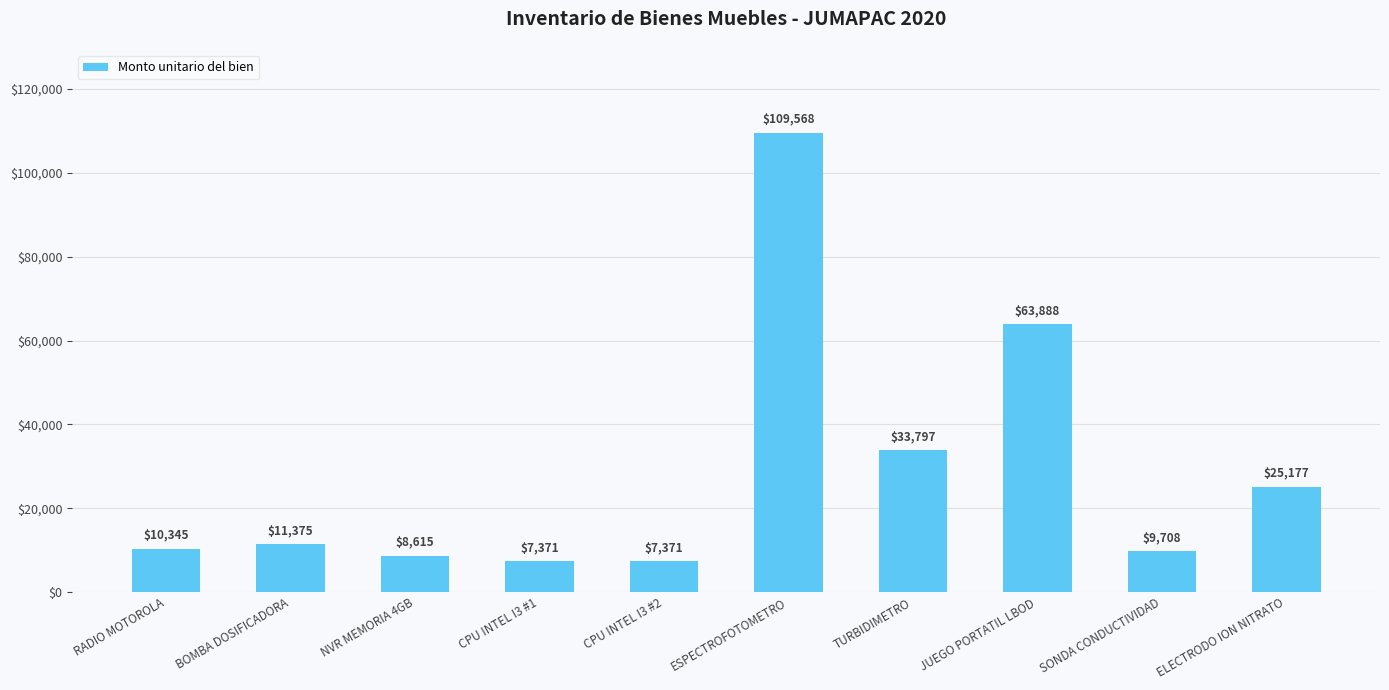

Are the bars horizontal?

No